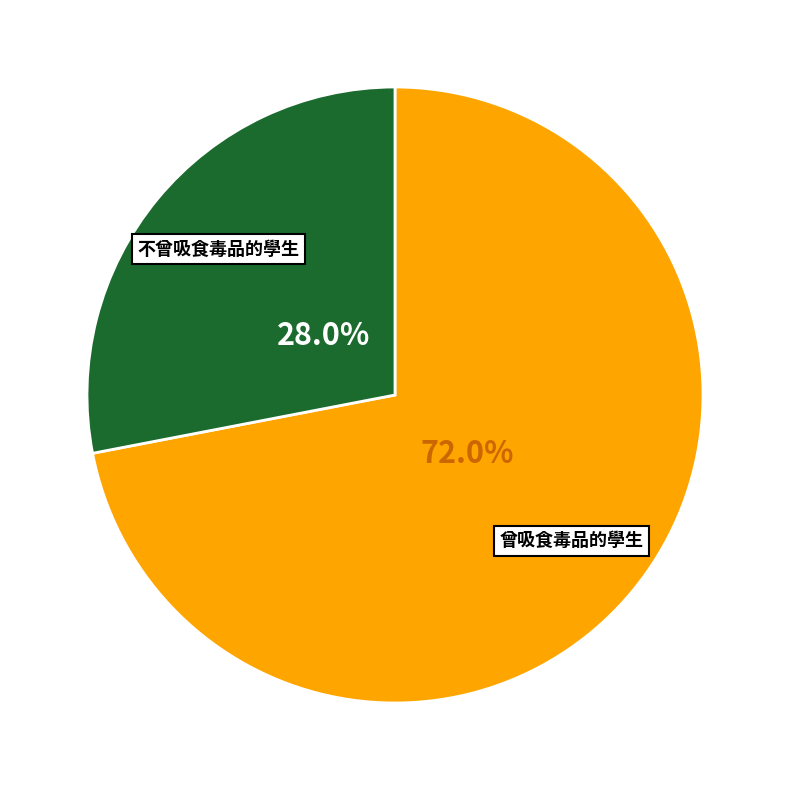

Is there a majority slice in this chart?

Yes